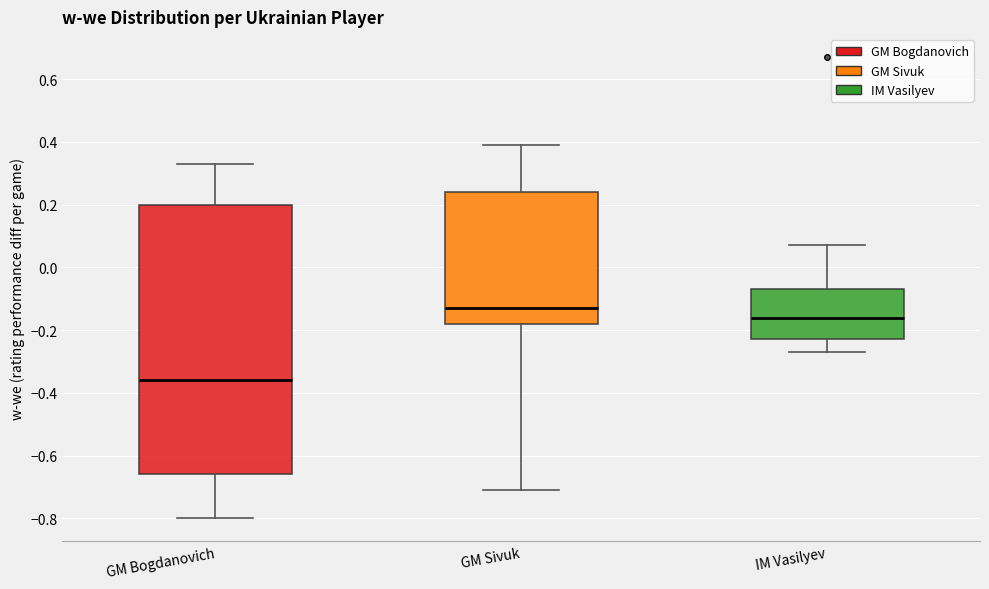

Reading left to right, transcribe this box plot: for each box, give where its median line is, the range the box spans, and where its two whiskers end, as read against the y-axis. The values are not printed on the chart, so give them approximately, as read against the axis.

GM Bogdanovich: median -0.36, box -0.66 to 0.20, whiskers -0.80 to 0.34
GM Sivuk: median -0.12, box -0.18 to 0.24, whiskers -0.70 to 0.40
IM Vasilyev: median -0.16, box -0.22 to -0.06, whiskers -0.26 to 0.08